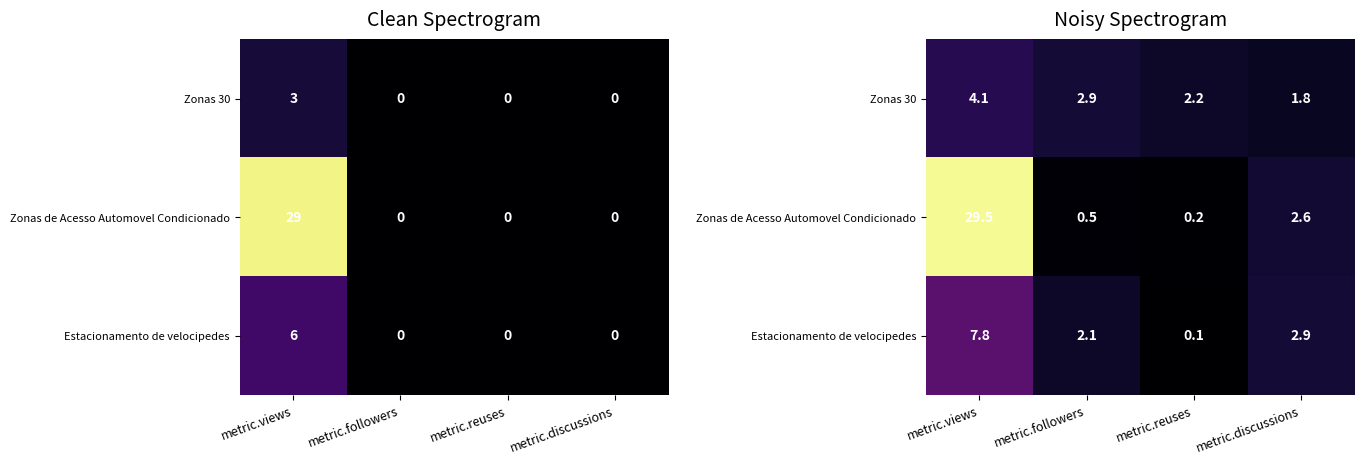

What is the average value of the Estacionamento de velocipedes series?

3.2